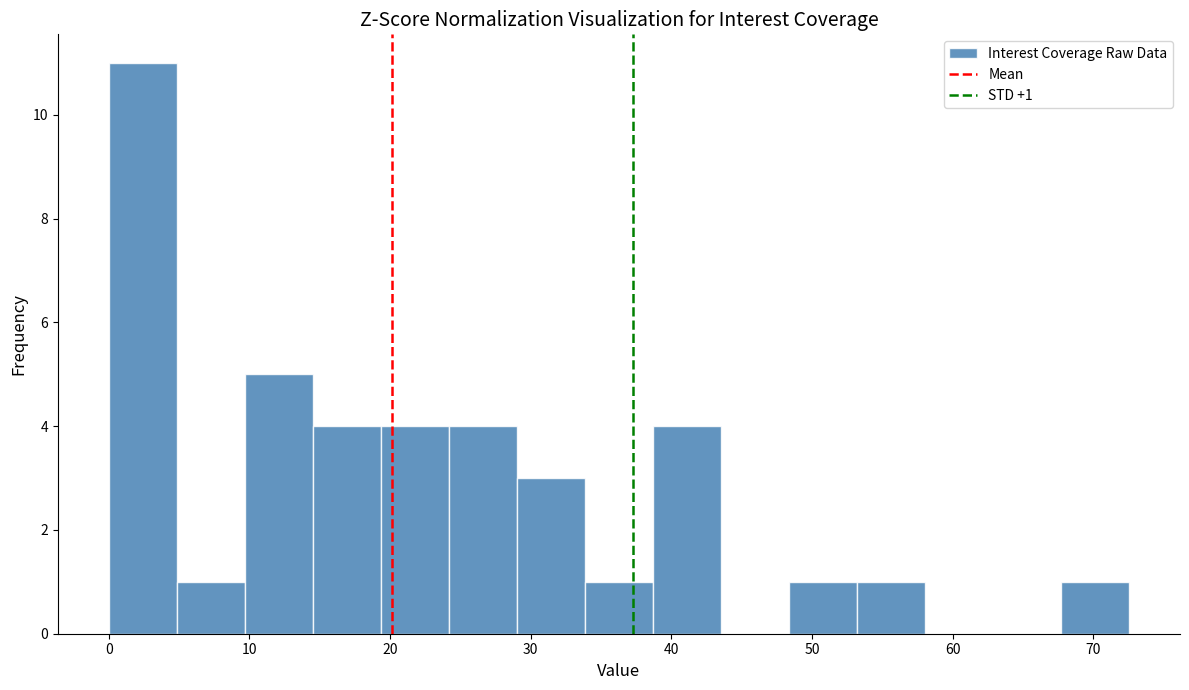

Which range on the x-axis has the tallest bar?

0 to 5